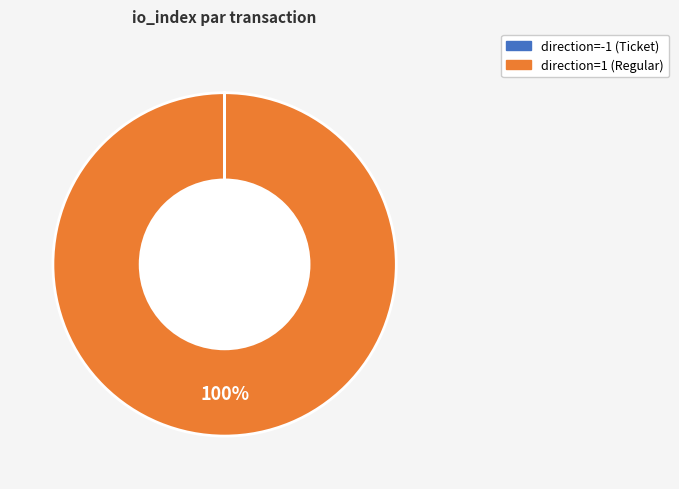

What is the largest slice in the pie chart?

direction=1 (Regular)